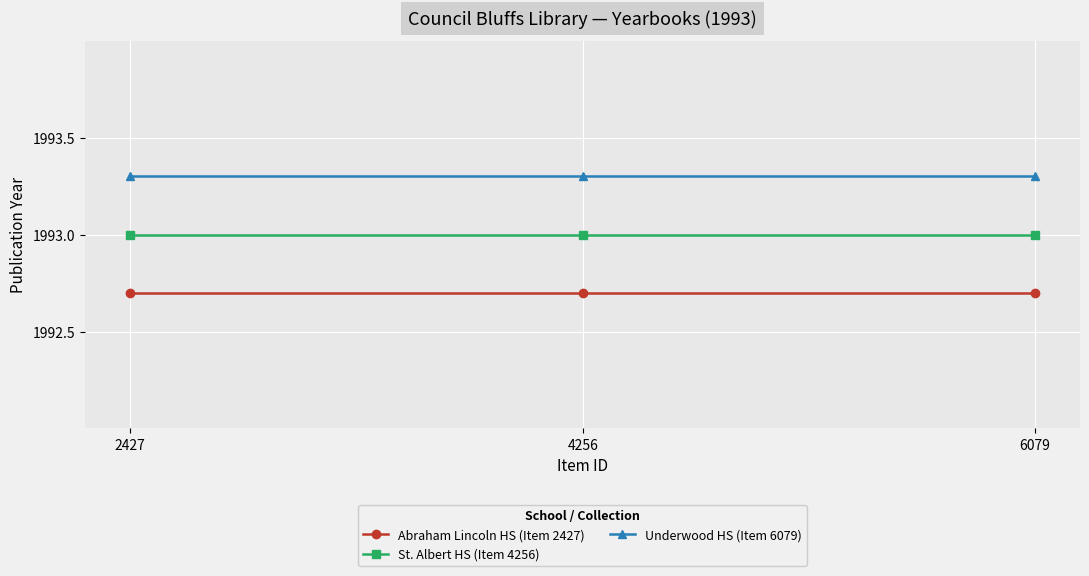

The Underwood HS (Item 6079) series shows 1993.3 at 6079. True or false?

True